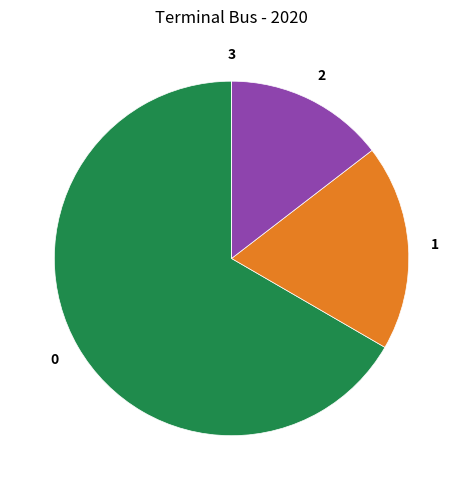

Is there a majority slice in this chart?

Yes